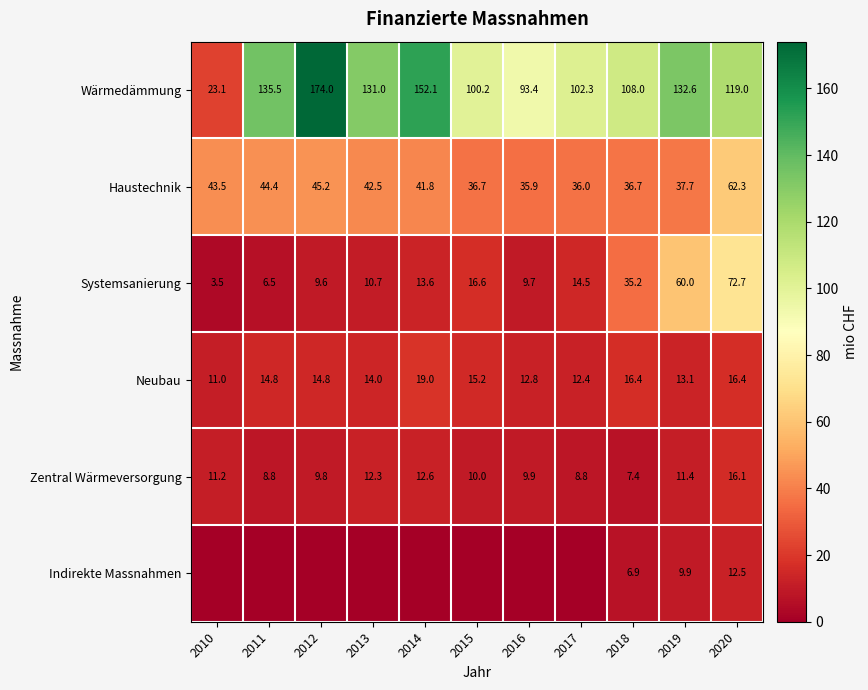

Count the number of categories in the chart.

11